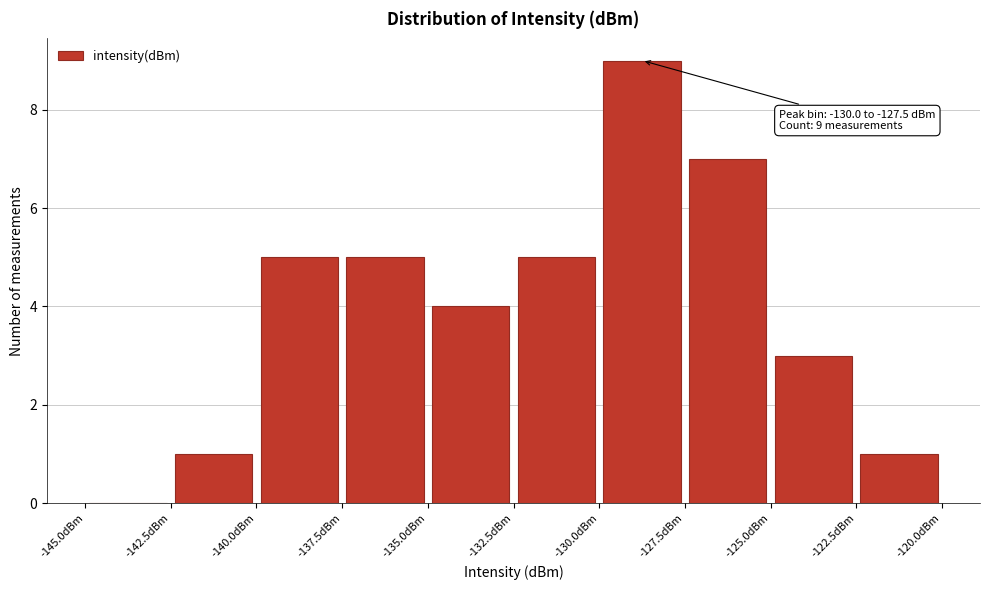

Which range on the x-axis has the tallest bar?

-130.0 to -127.5